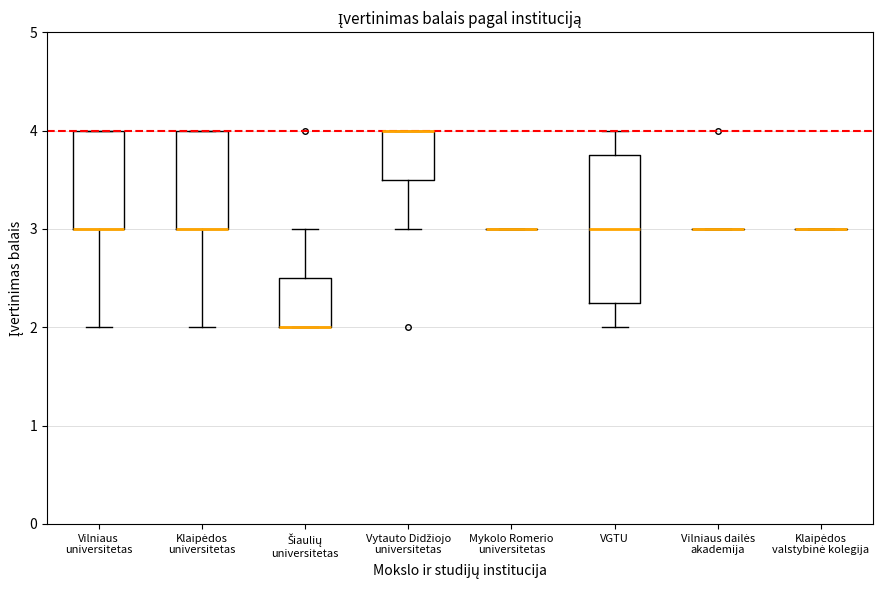

Comparing the boxes themselves (not the whiskers), which one is the tallest?

VGTU